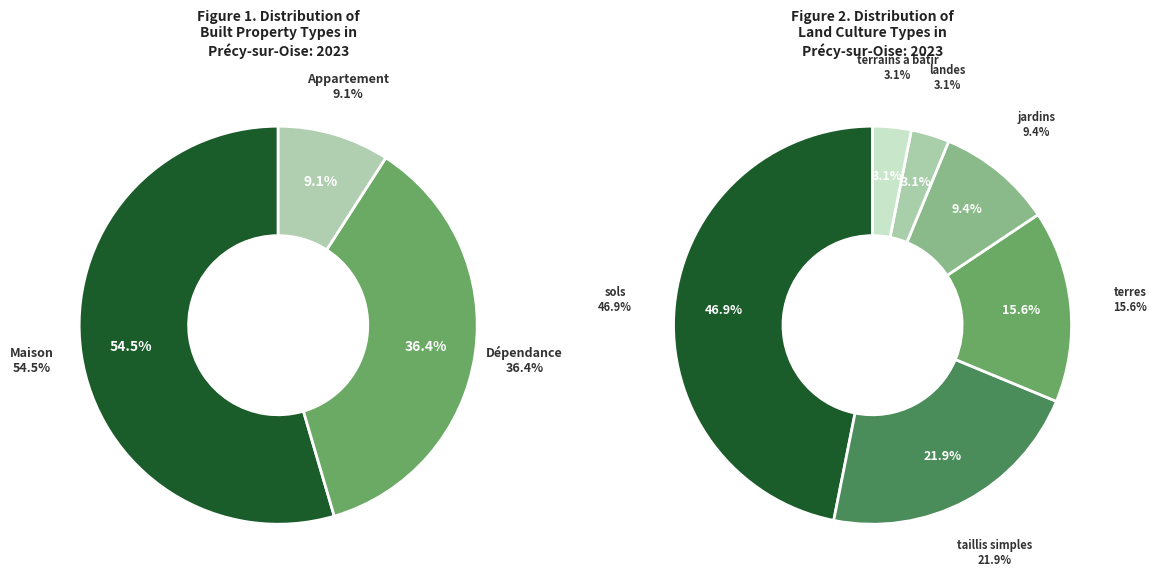

The terres slice represents 18% of the pie. True or false?

False